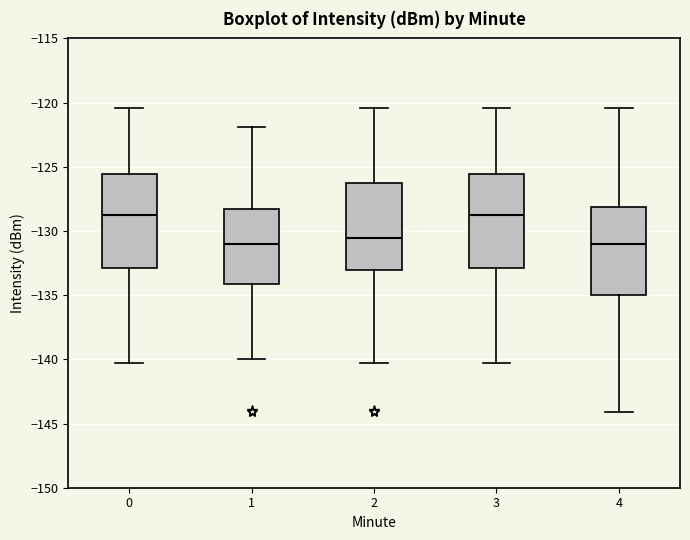

Reading left to right, read every box against the y-axis: the position of its median line, the range the box covers, and the ends of its whiskers. The values are not printed on the chart, so give them approximately, as read against the axis.

0: median -128.5, box -133.0 to -125.5, whiskers -140.5 to -120.5
1: median -131.0, box -134.0 to -128.5, whiskers -140.0 to -122.0
2: median -130.5, box -133.0 to -126.0, whiskers -140.5 to -120.5
3: median -128.5, box -133.0 to -125.5, whiskers -140.5 to -120.5
4: median -131.0, box -135.0 to -128.0, whiskers -144.0 to -120.5